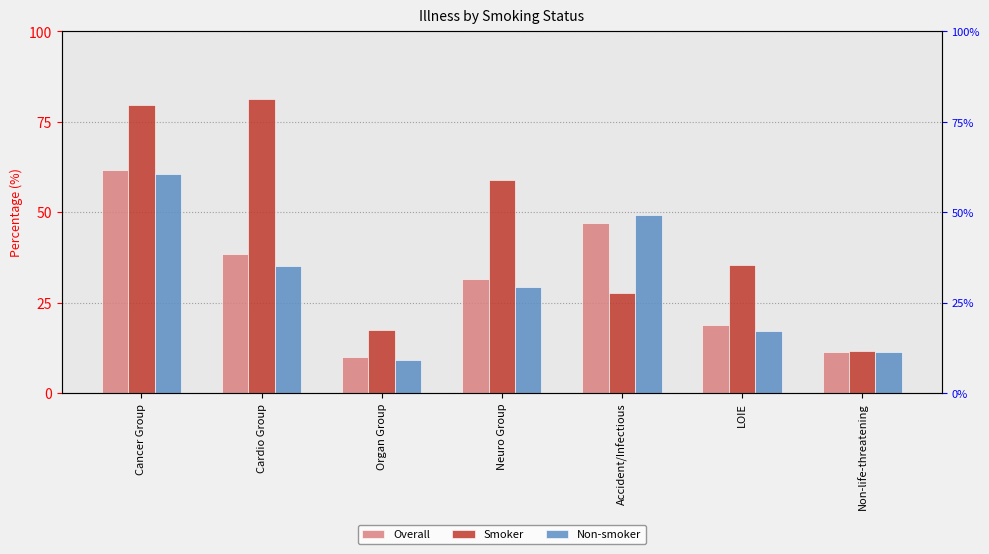

Which series has the largest total across all categories?

Smoker